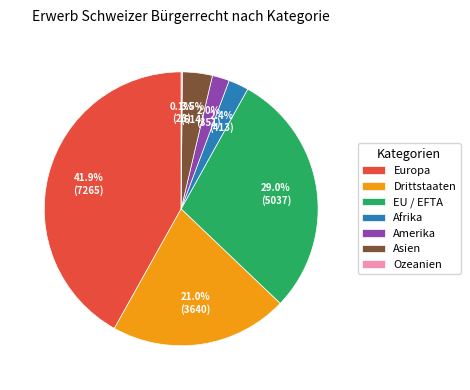

Does Amerika account for over 50% of the chart?

No